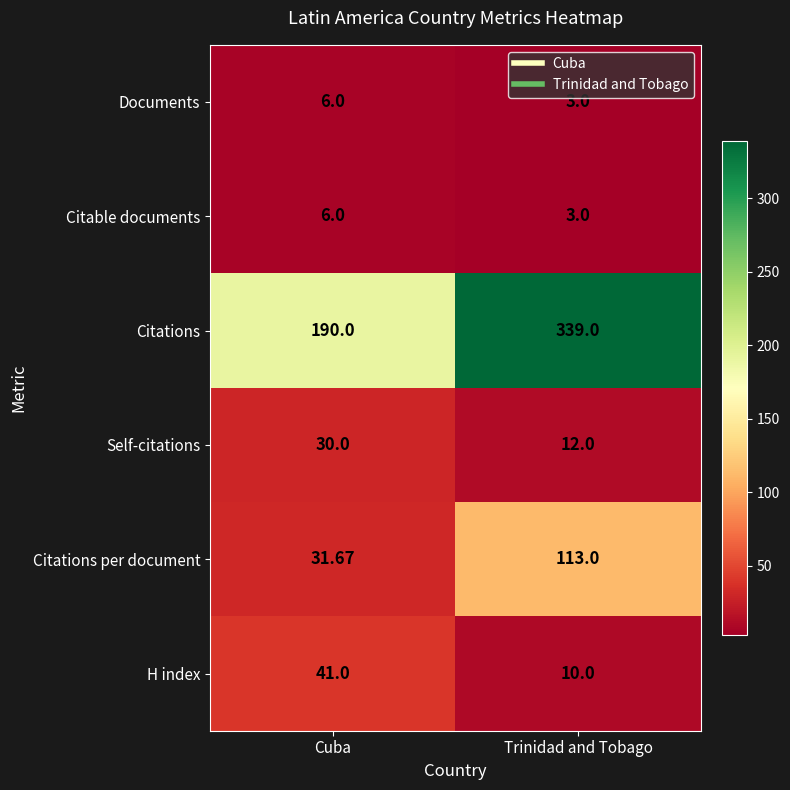

List the labels in order of Citations per document value, smallest first.

Cuba, Trinidad and Tobago